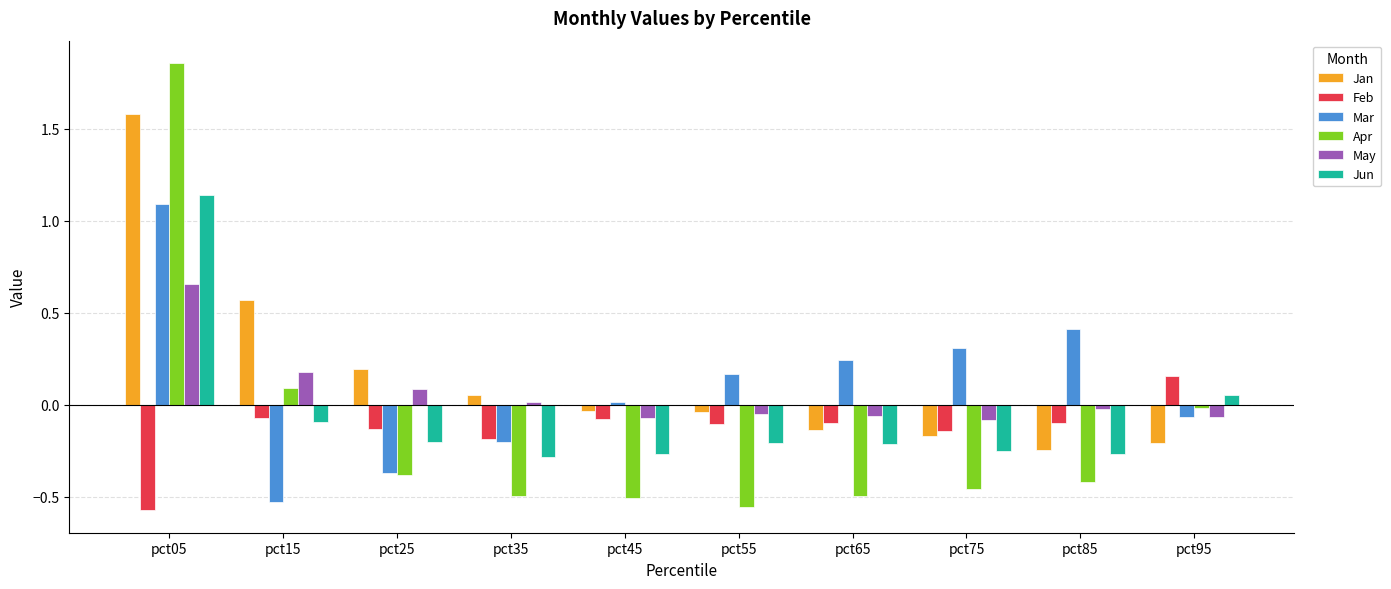

What is the difference between the Mar values at pct15 and pct95?

0.5